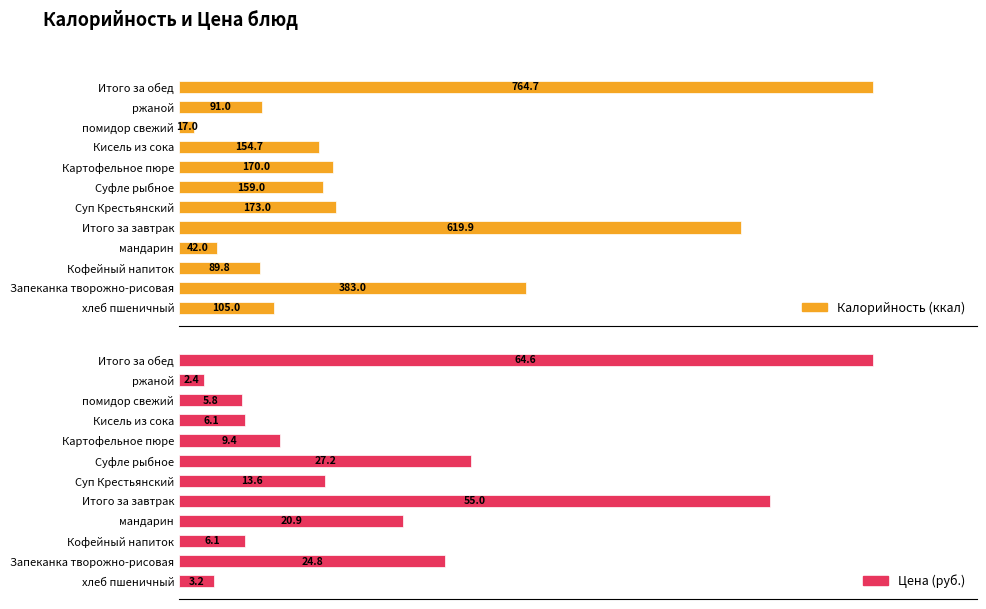

Does the chart contain stacked bars?

No